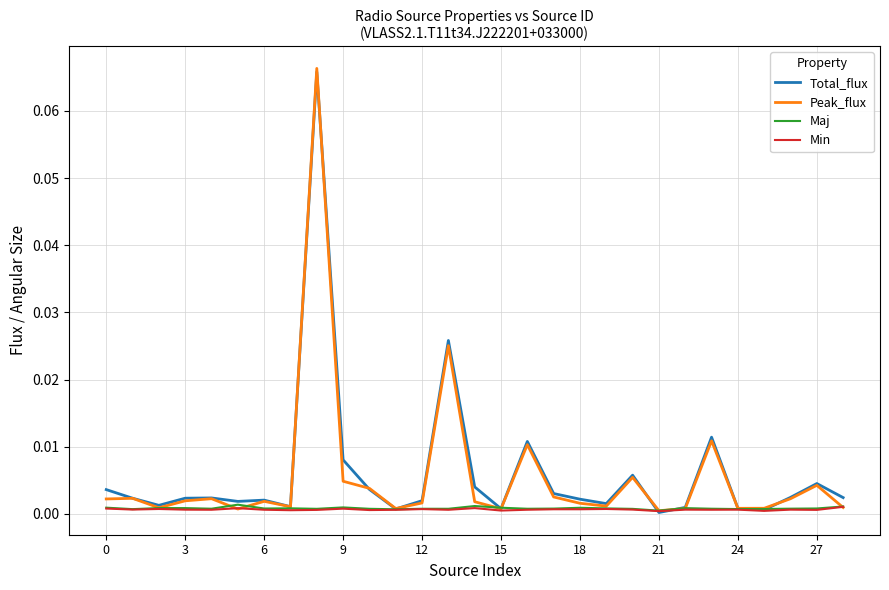

Which series has the largest range (max minus min)?

Peak_flux